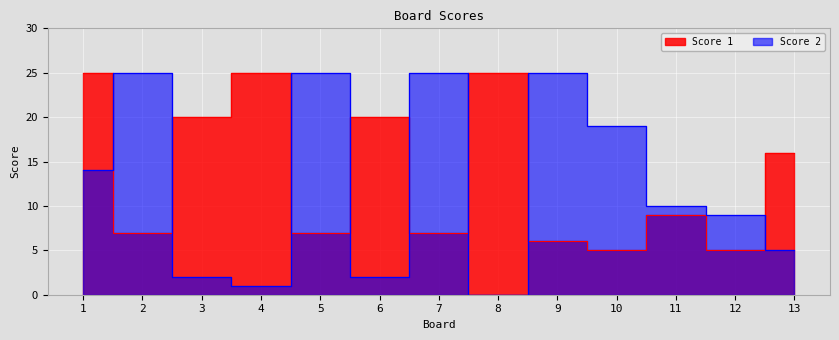

Which series has the widest spread of values?

Score 2